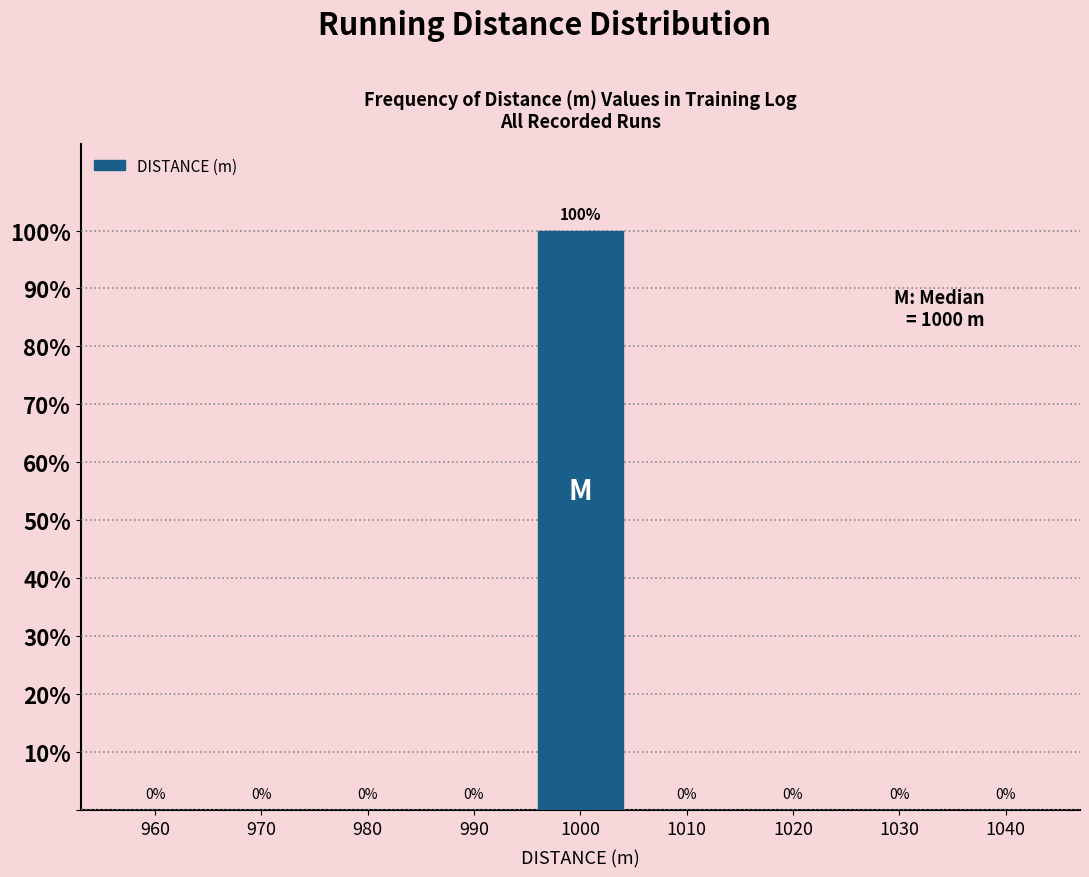

Reading right to left, list all the values displayed in this chart.

1040=0	1030=0	1020=0	1010=0	1000=100	990=0	980=0	970=0	960=0